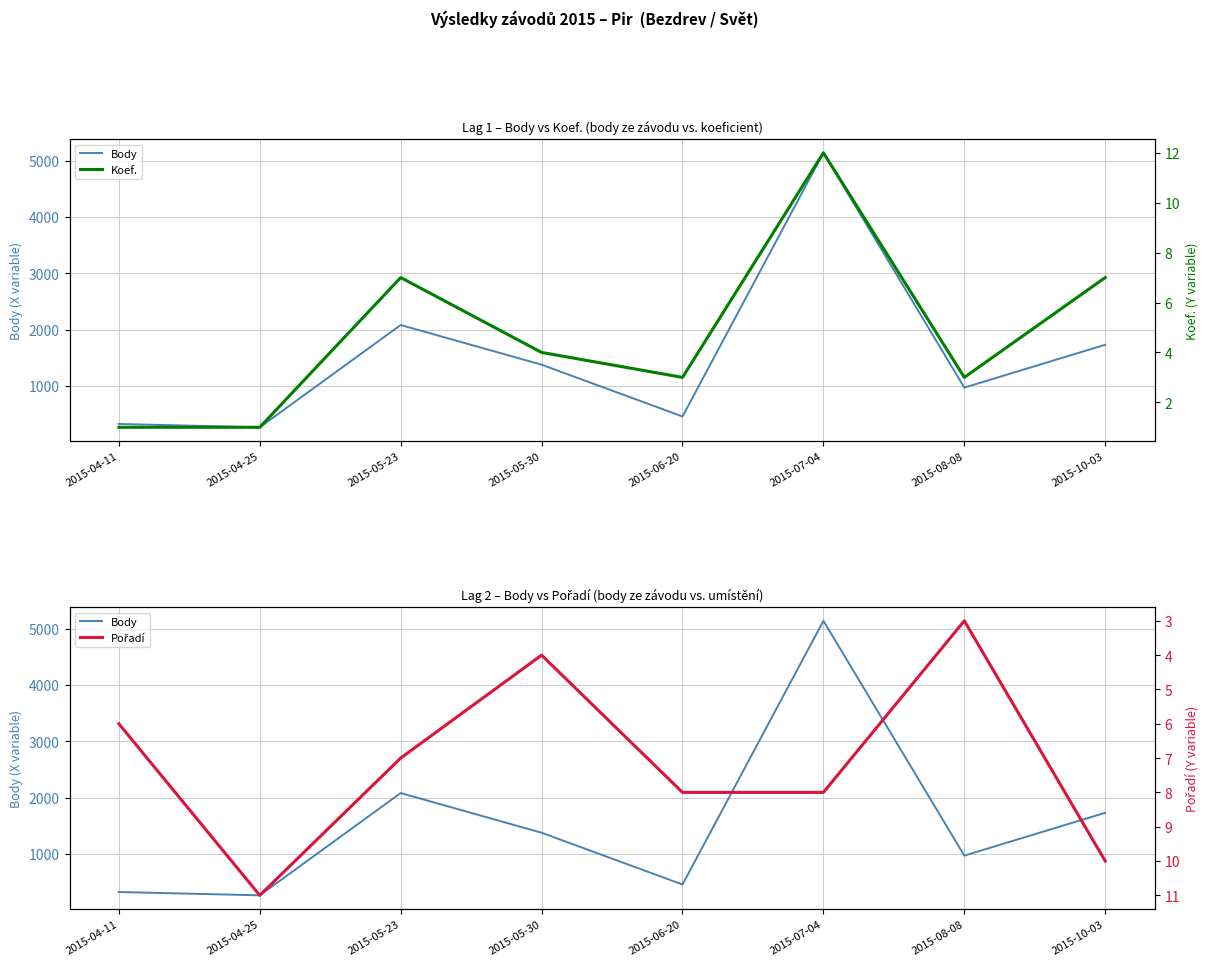

What is the approximate value of Pořadí at 2015-04-11?

6